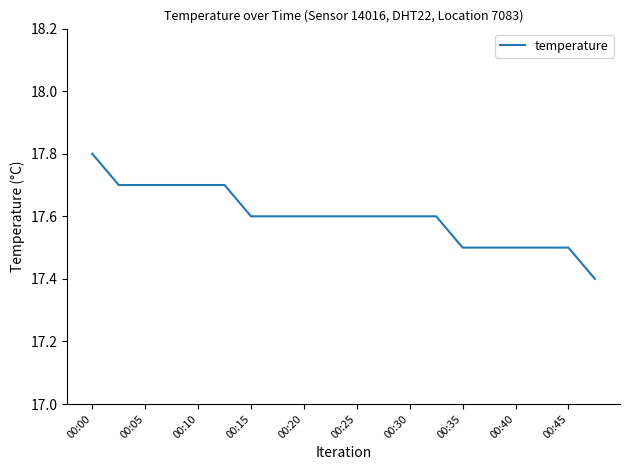

Count the number of categories in the chart.

20